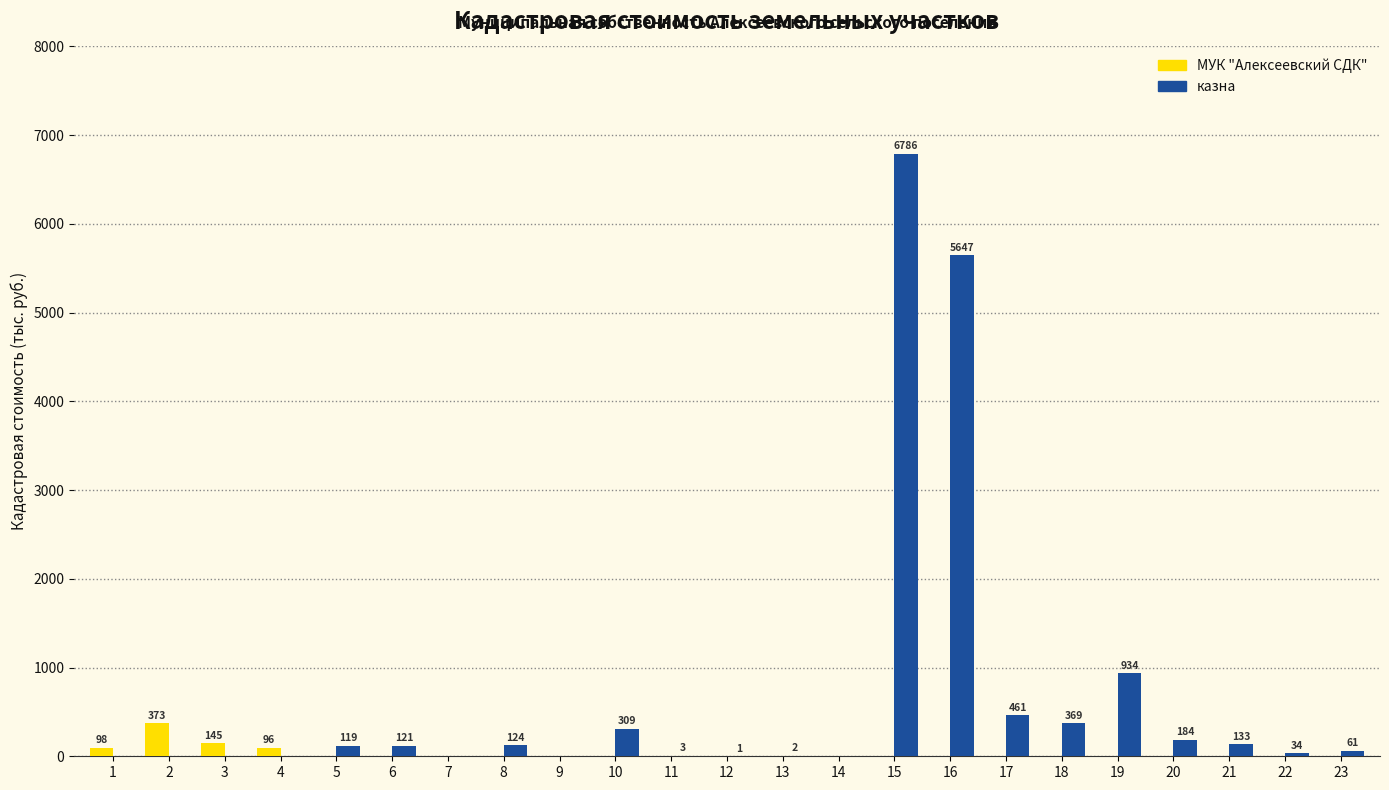

What is the highest value of the МУК "Алексеевский СДК" series?

373.0